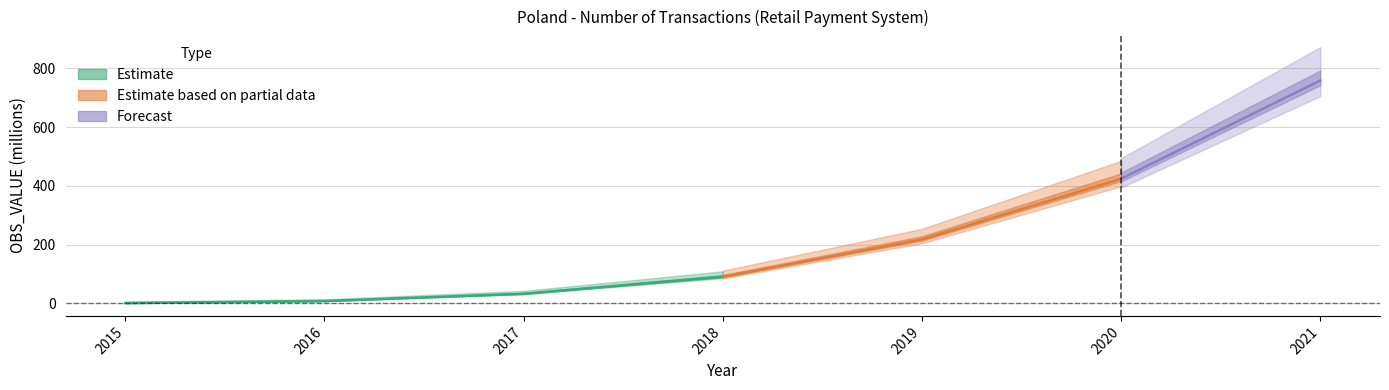

True or false: there are more than 1 points higher than both neighbors.

False